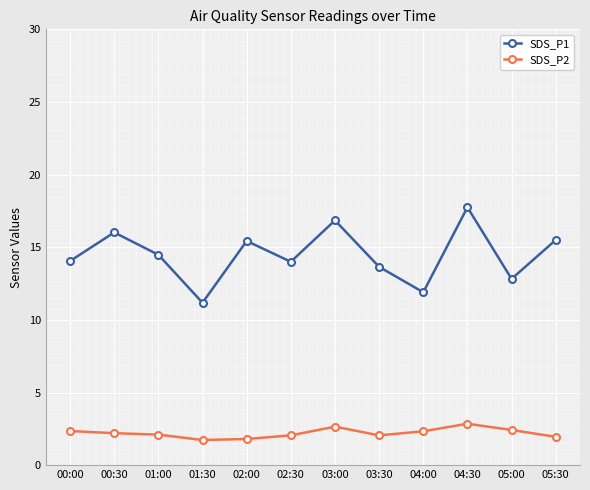

What position from the left is 04:30?

10